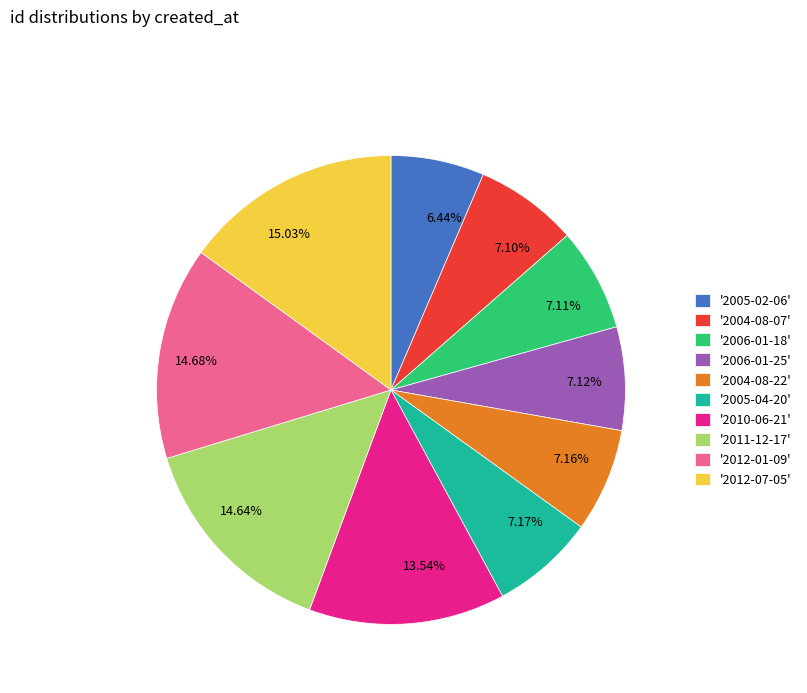

Which has a higher value, 7.11% or 15.03%?

15.03%